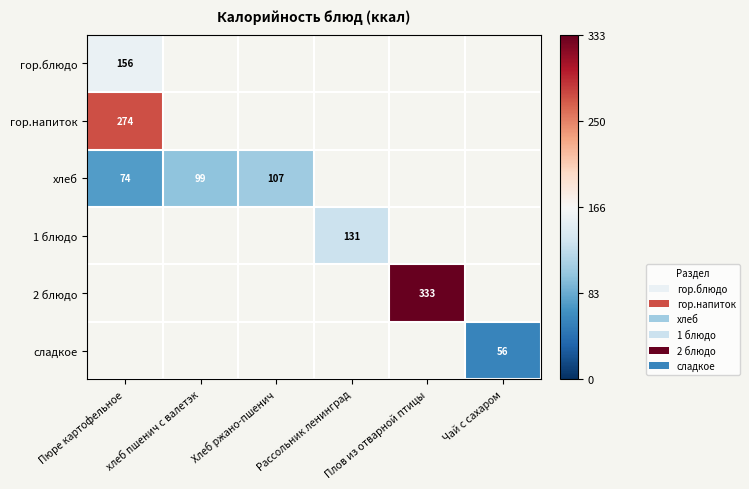

Is it true that хлеб equals 107 at Хлеб ржано-пшенич?

True